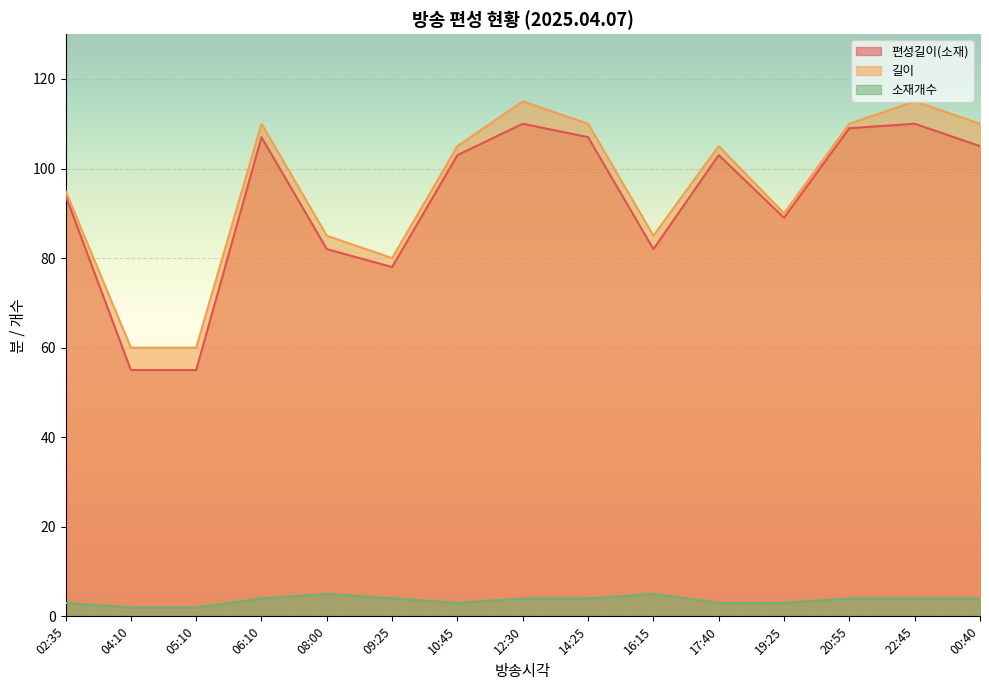

Read the 소재개수 value at 20:55.

4